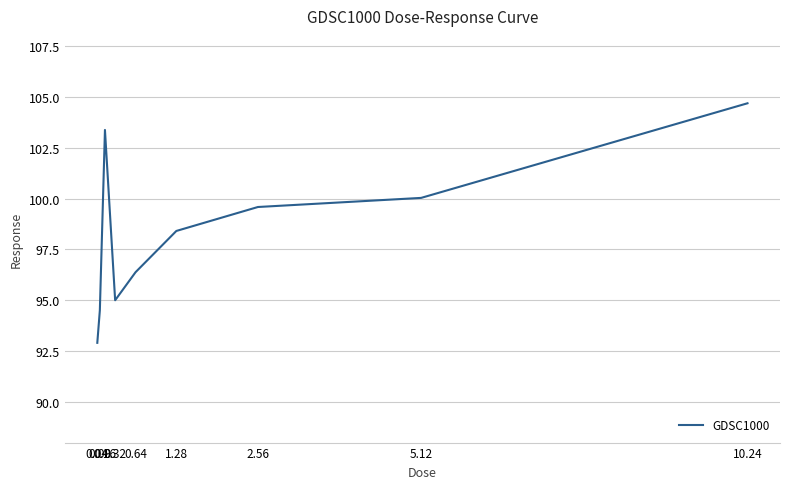

What is the minimum value shown in the chart?

92.9